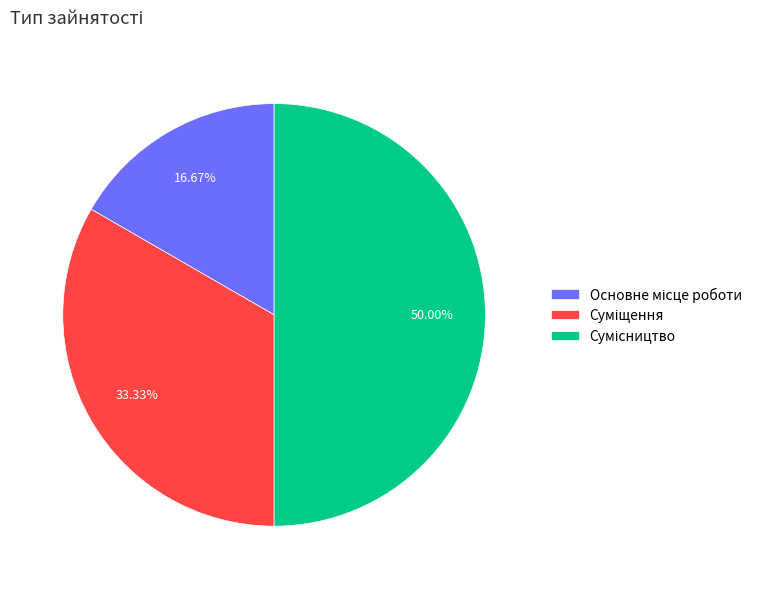

Rank the categories by value from lowest to highest.

Основне місце роботи, Суміщення, Сумісництво